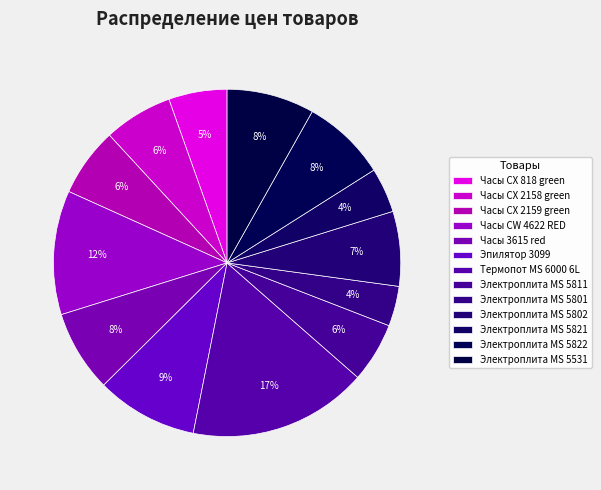

Which category has the biggest portion of the pie?

Термопот MS 6000 6L